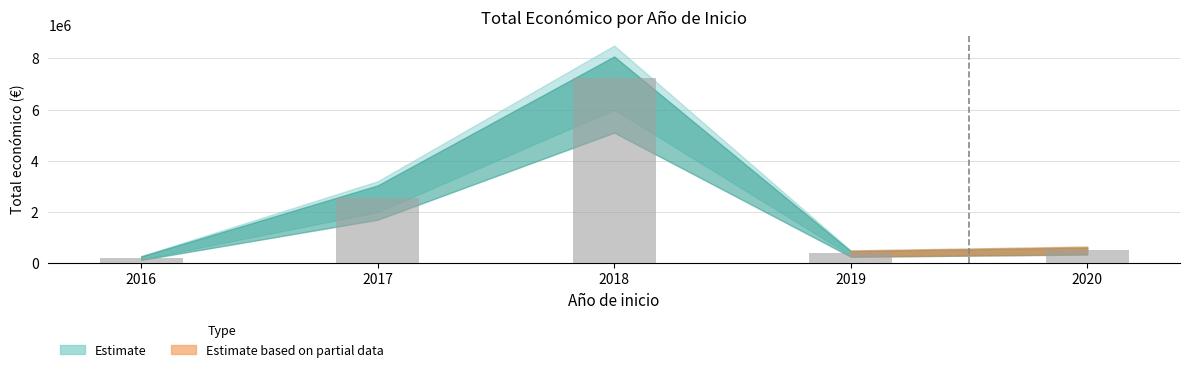

What is the change in value from 2017 to 2019?

-2158857